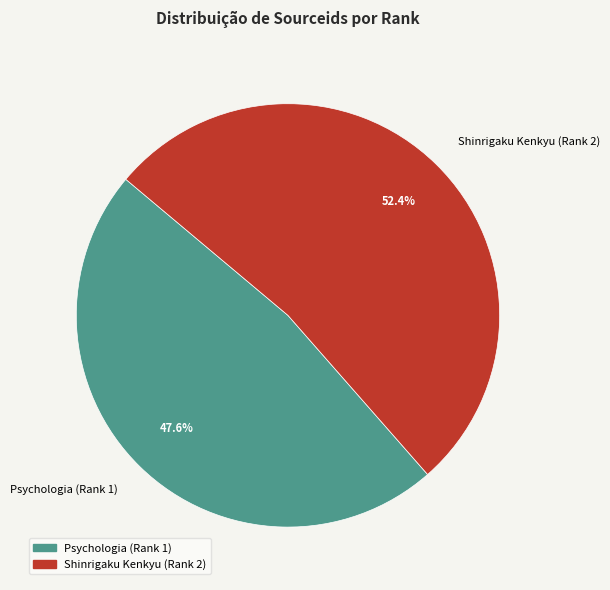

Approximately how many times larger is the value at Psychologia (Rank 1) compared to Shinrigaku Kenkyu (Rank 2)?

0.9